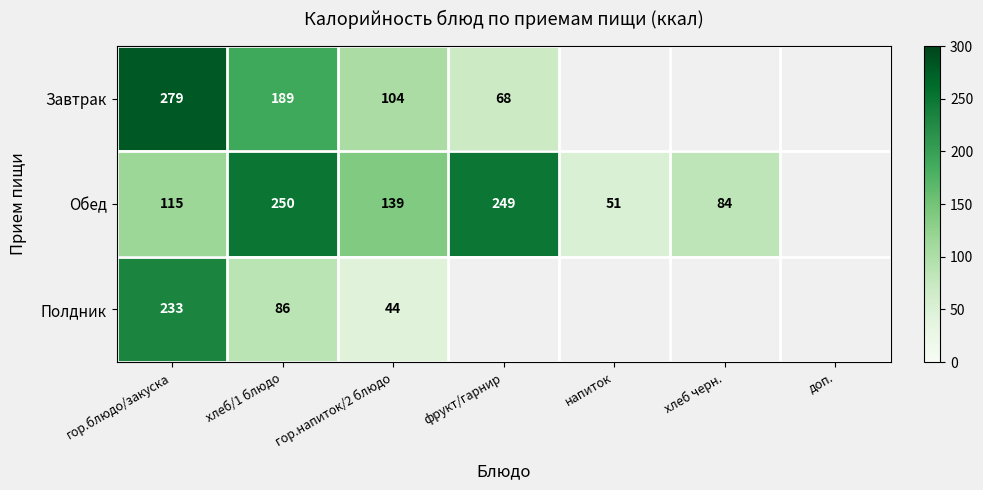

The Полдник series shows 233 at гор.блюдо/закуска. True or false?

True